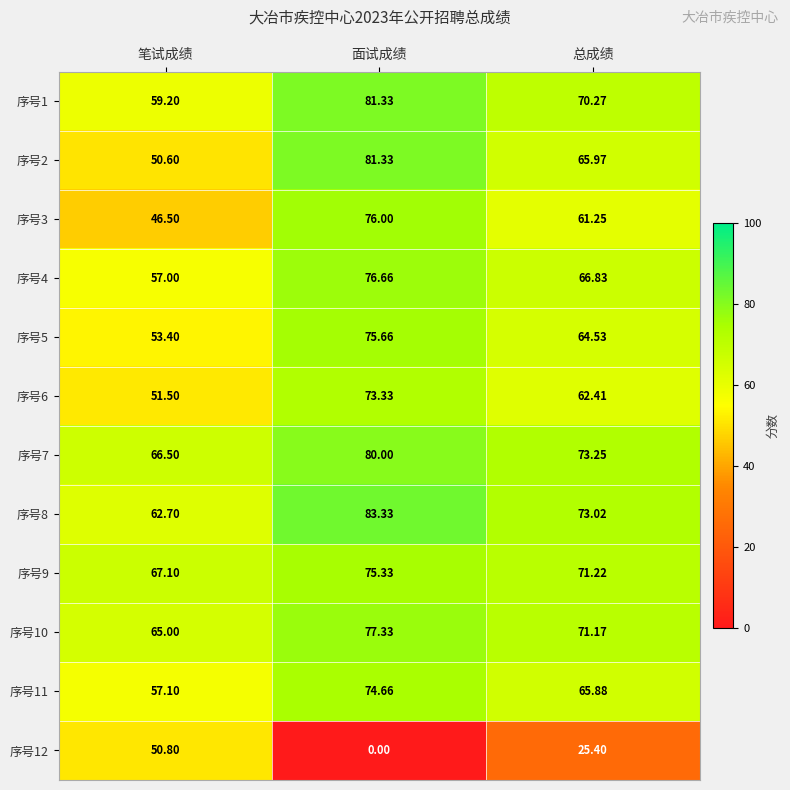

At which category is the sum across all series the highest?

面试成绩